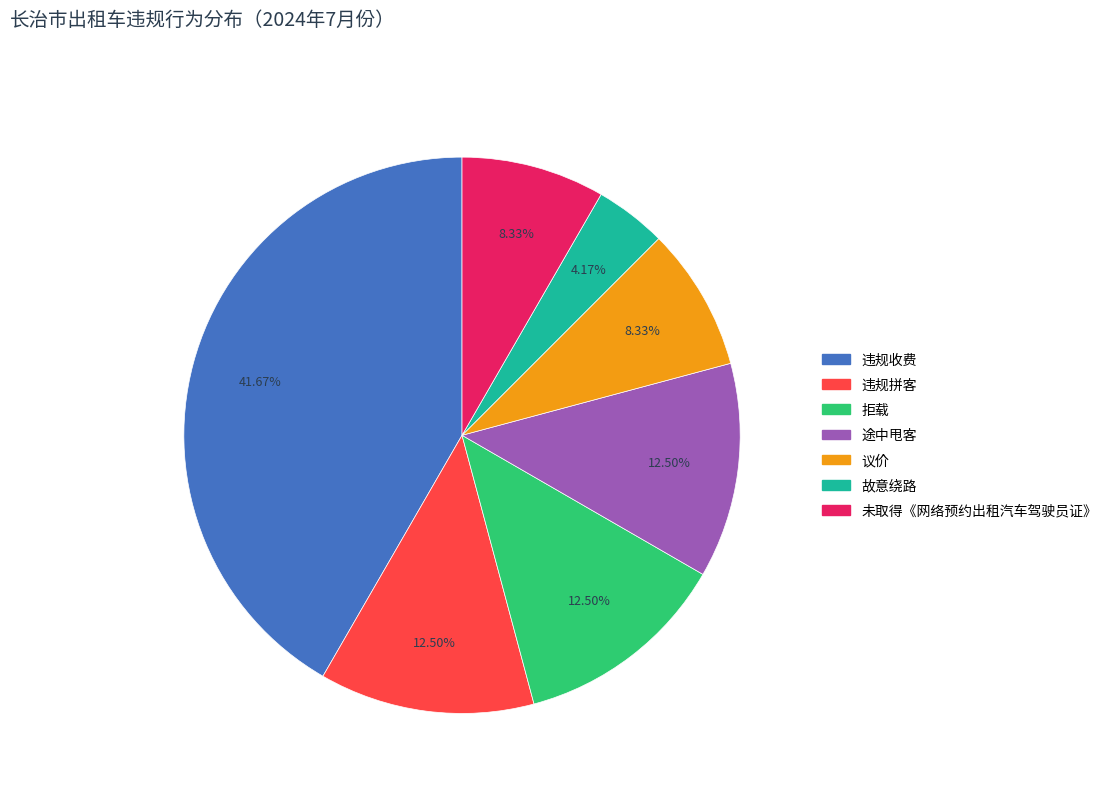

What is the smallest slice in the pie chart?

故意绕路